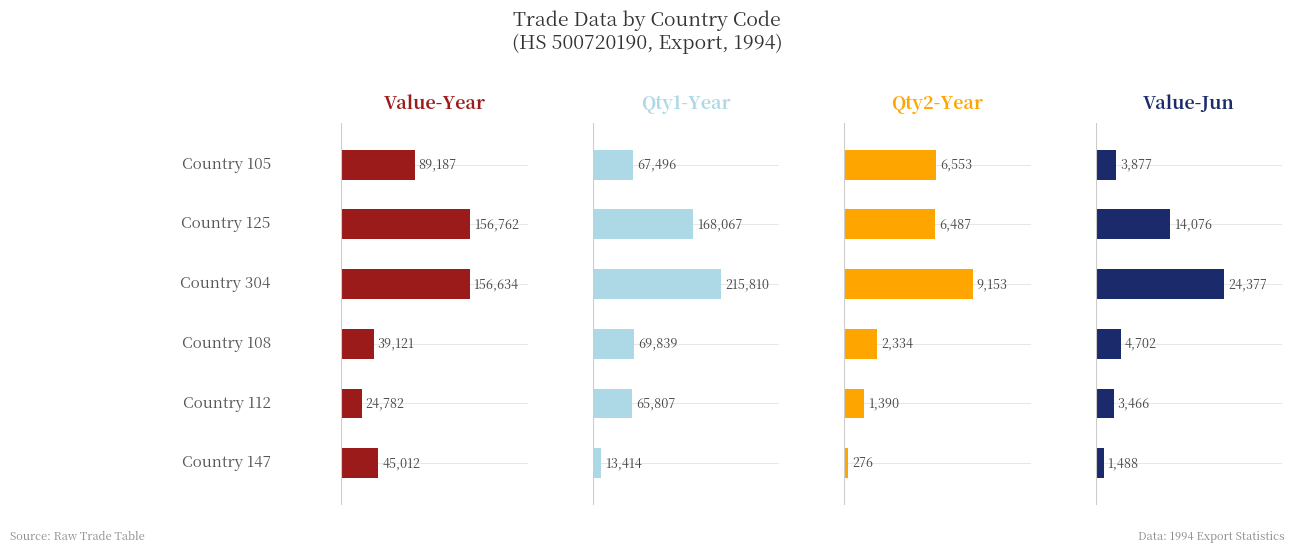

What is the spread (max minus min) of values at 0?

85310